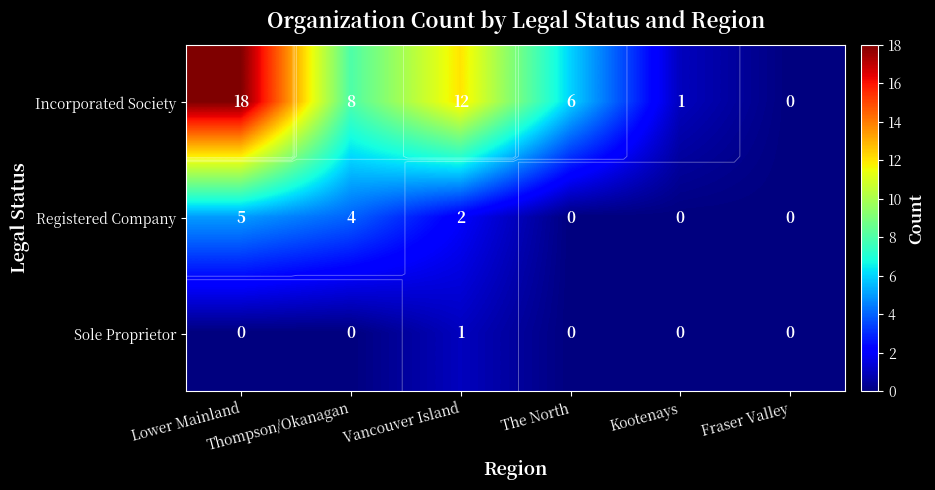

Count the number of categories in the chart.

6